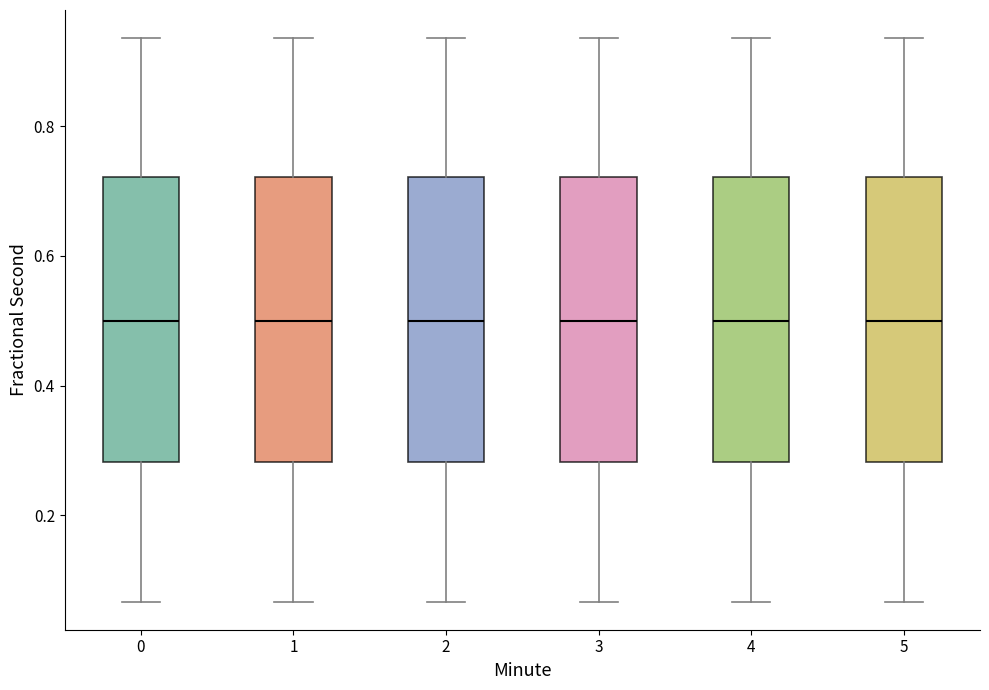

Reading left to right, read every box against the y-axis: the position of its median line, the range the box covers, and the ends of its whiskers. The values are not printed on the chart, so give them approximately, as read against the axis.

0: median 0.50, box 0.28 to 0.72, whiskers 0.06 to 0.94
1: median 0.50, box 0.28 to 0.72, whiskers 0.06 to 0.94
2: median 0.50, box 0.28 to 0.72, whiskers 0.06 to 0.94
3: median 0.50, box 0.28 to 0.72, whiskers 0.06 to 0.94
4: median 0.50, box 0.28 to 0.72, whiskers 0.06 to 0.94
5: median 0.50, box 0.28 to 0.72, whiskers 0.06 to 0.94